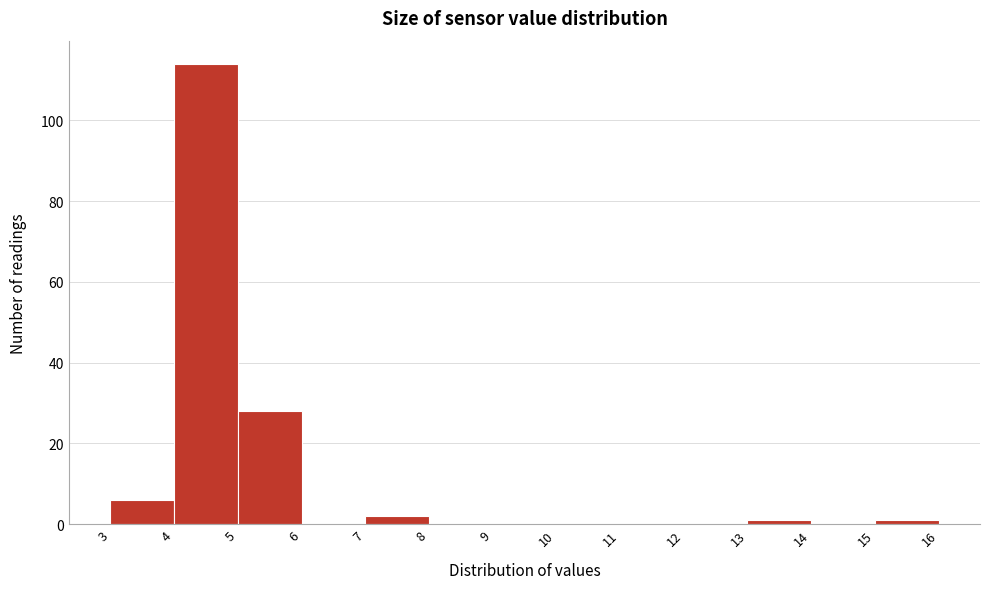

What is the height of the bar covering 7 to 8 on the x-axis? The values are not printed on the chart, so give them approximately, as read against the axis.

2